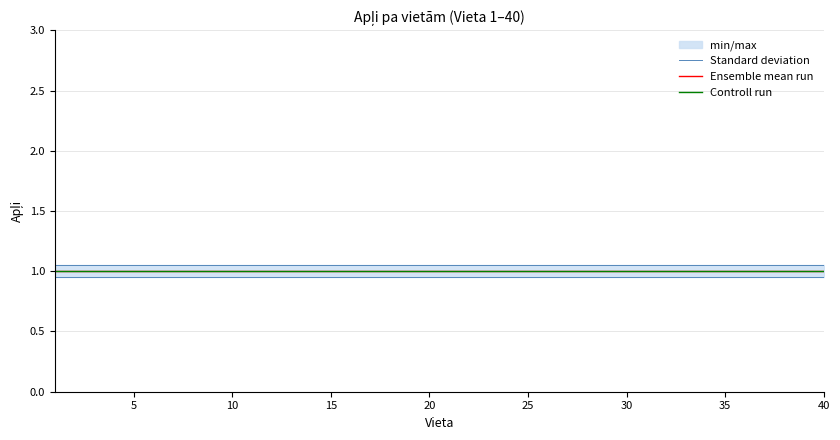

The value of Ensemble mean run at 10 is 1.0. True or false?

True